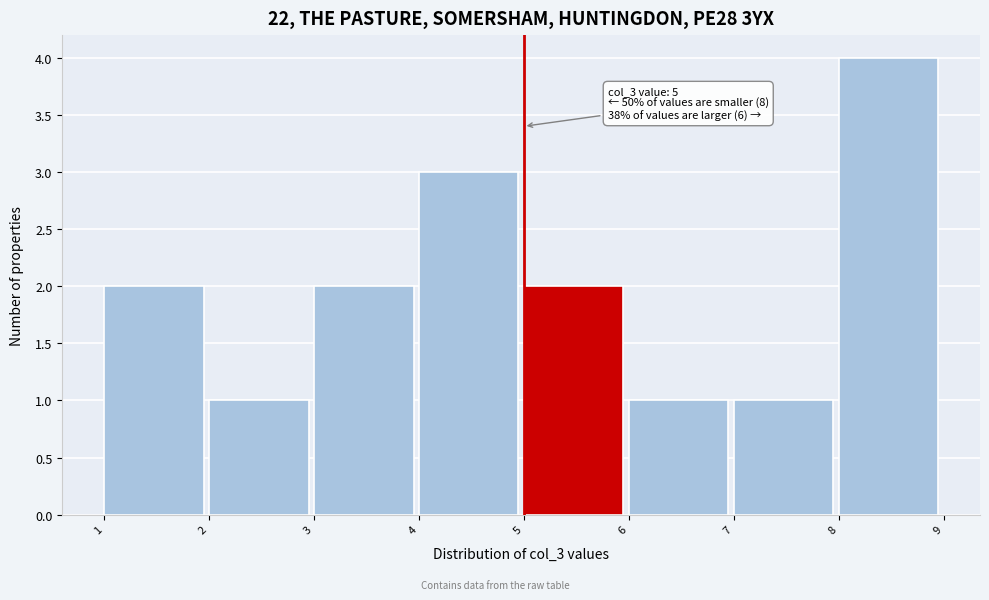

Over which range of the x-axis is the bar tallest?

8 to 9